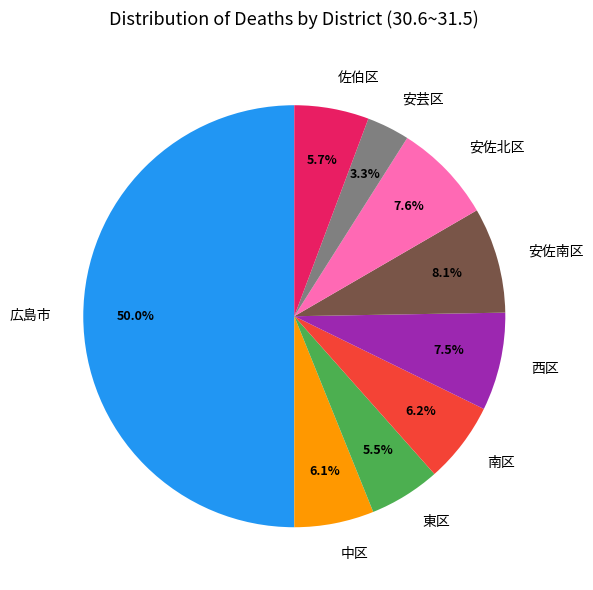

Is 佐伯区 the majority of the pie?

No